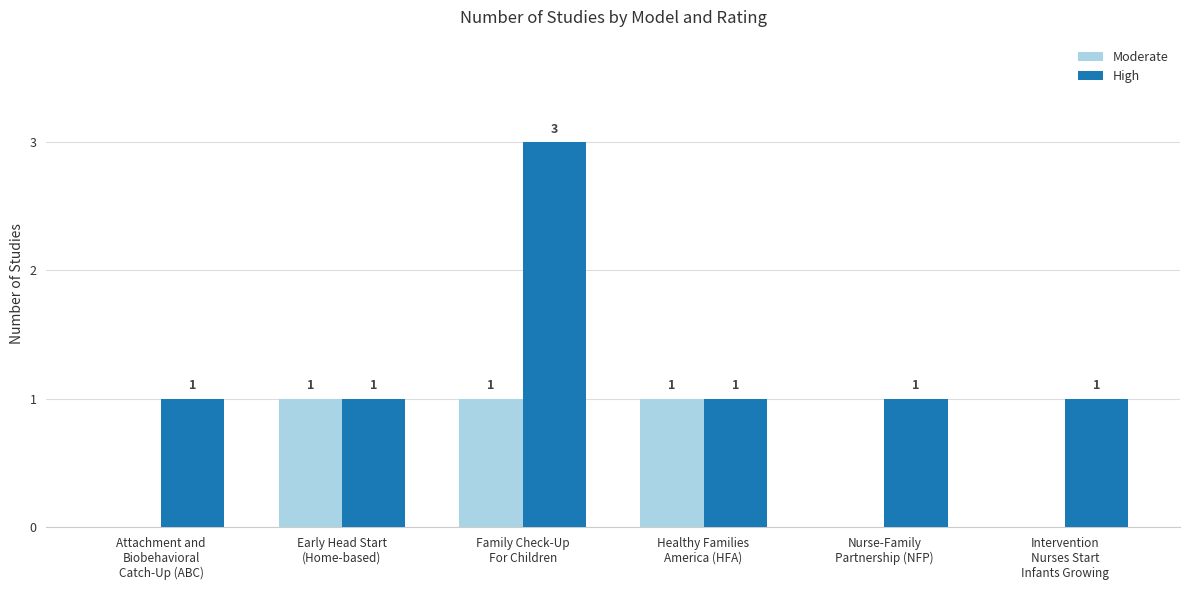

Count the High values in the range 1 to 2.

5